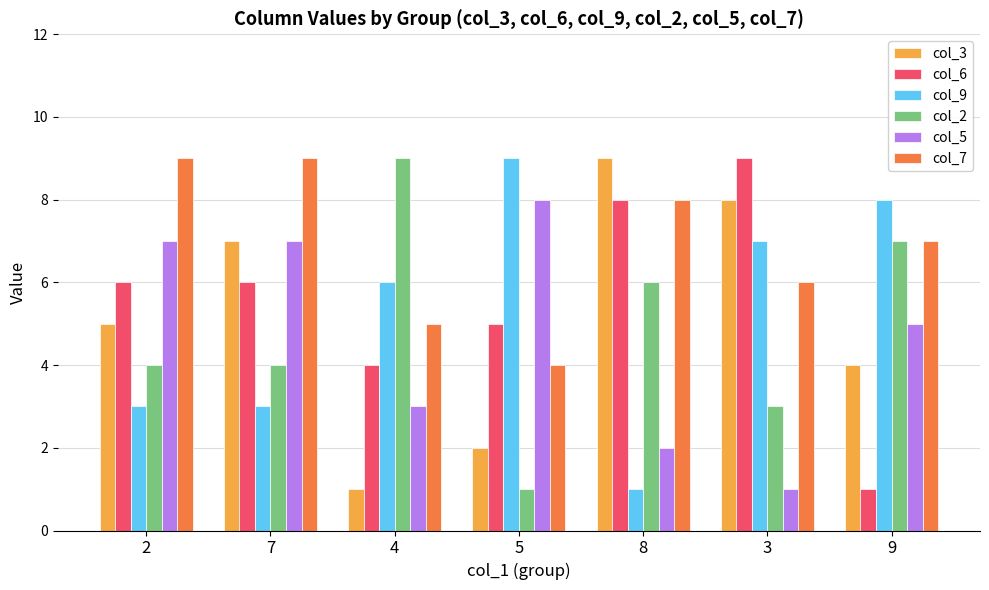

What is the greatest value displayed?

9